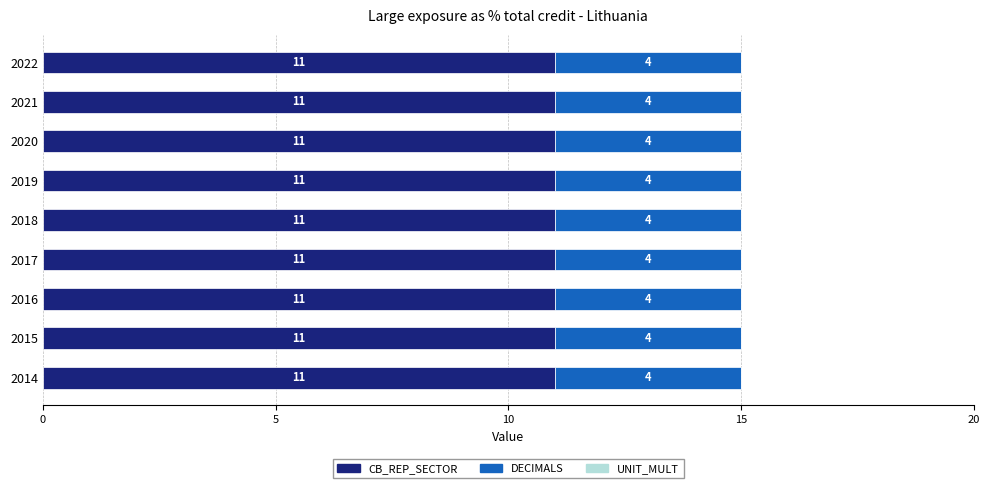

What is the total value across all series at 2022?

15